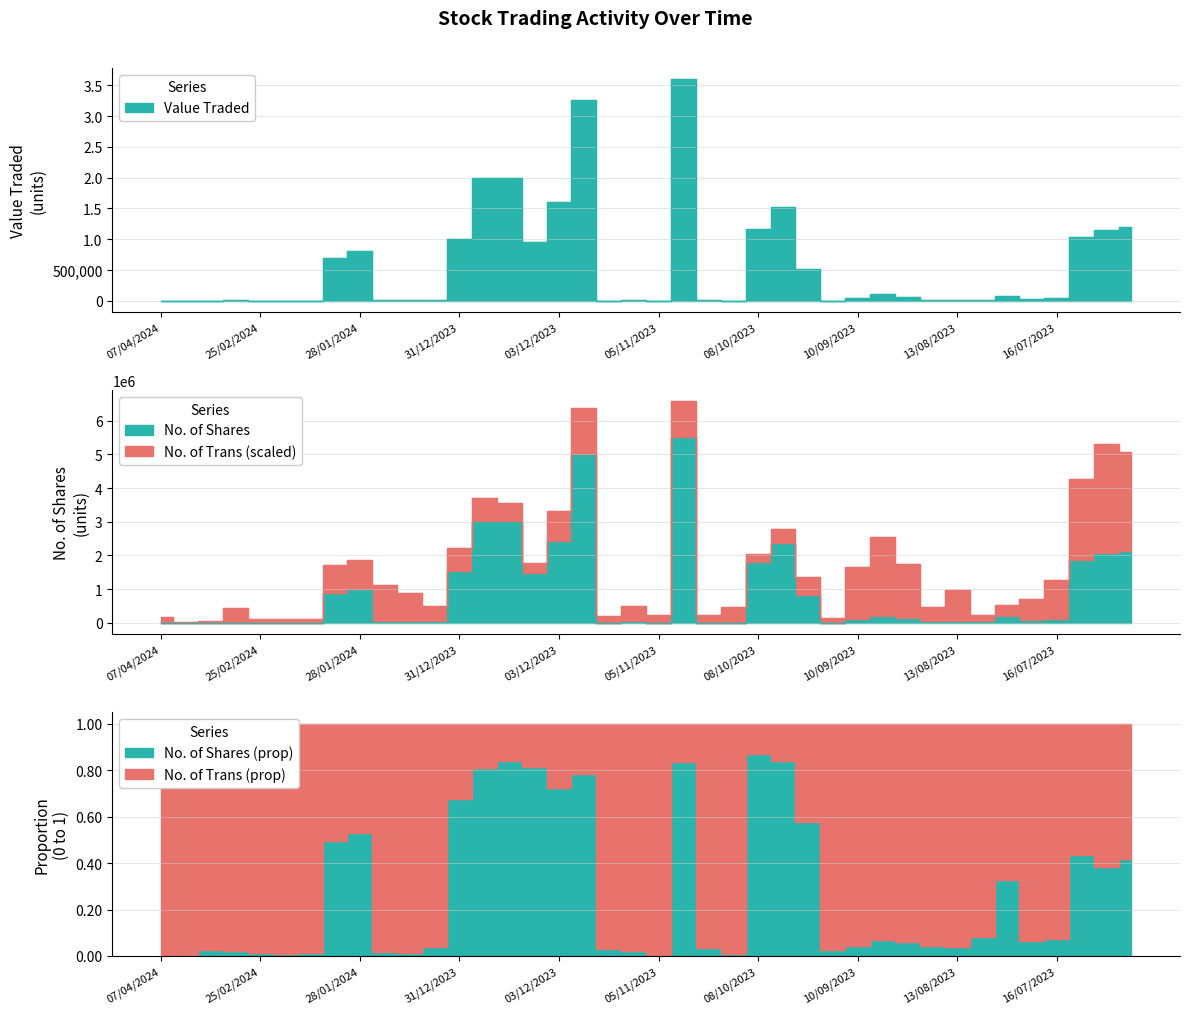

What is the value of the No. of Shares point at the 23rd from the left?

7587